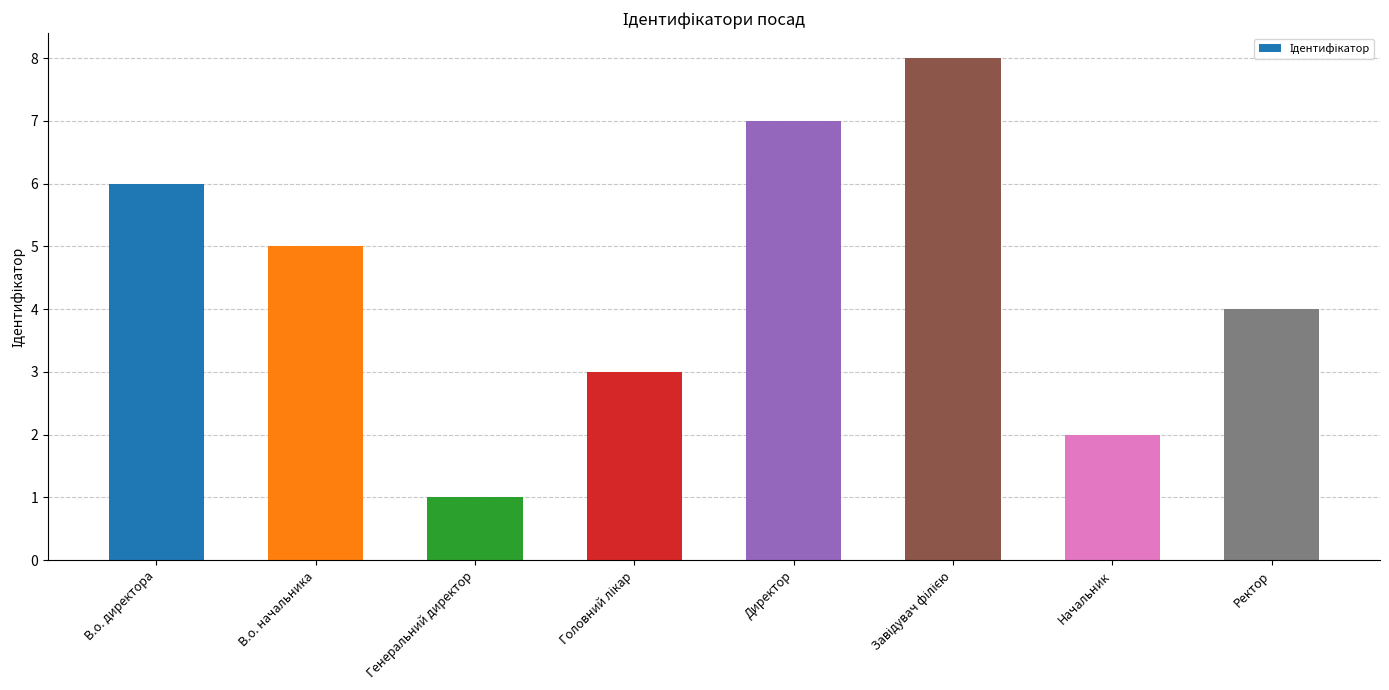

Count the values in the range 3 to 7.

5